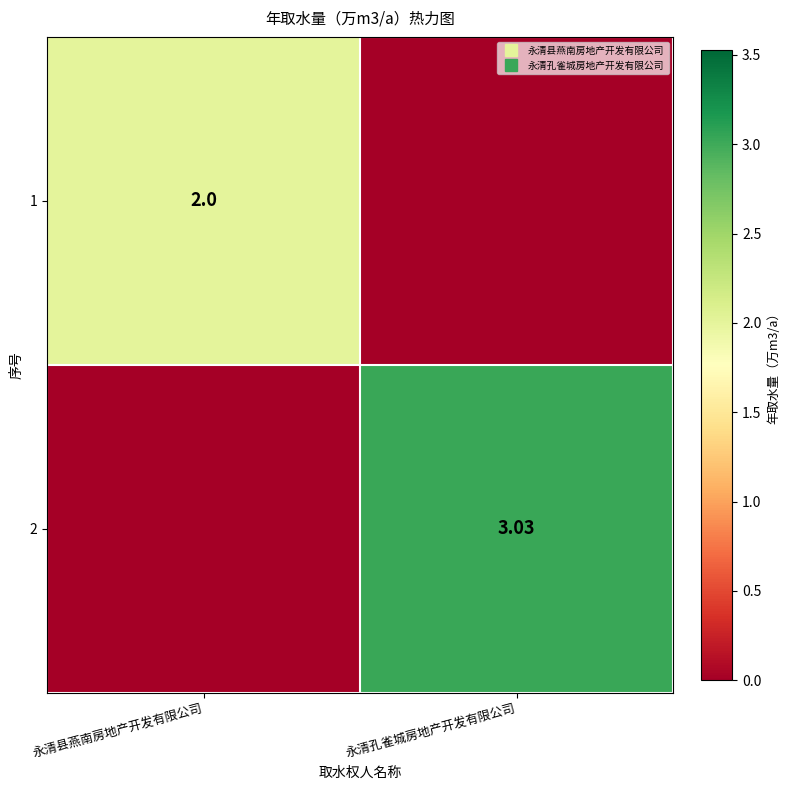

List the series in order of their overall mean, lowest first.

1, 2